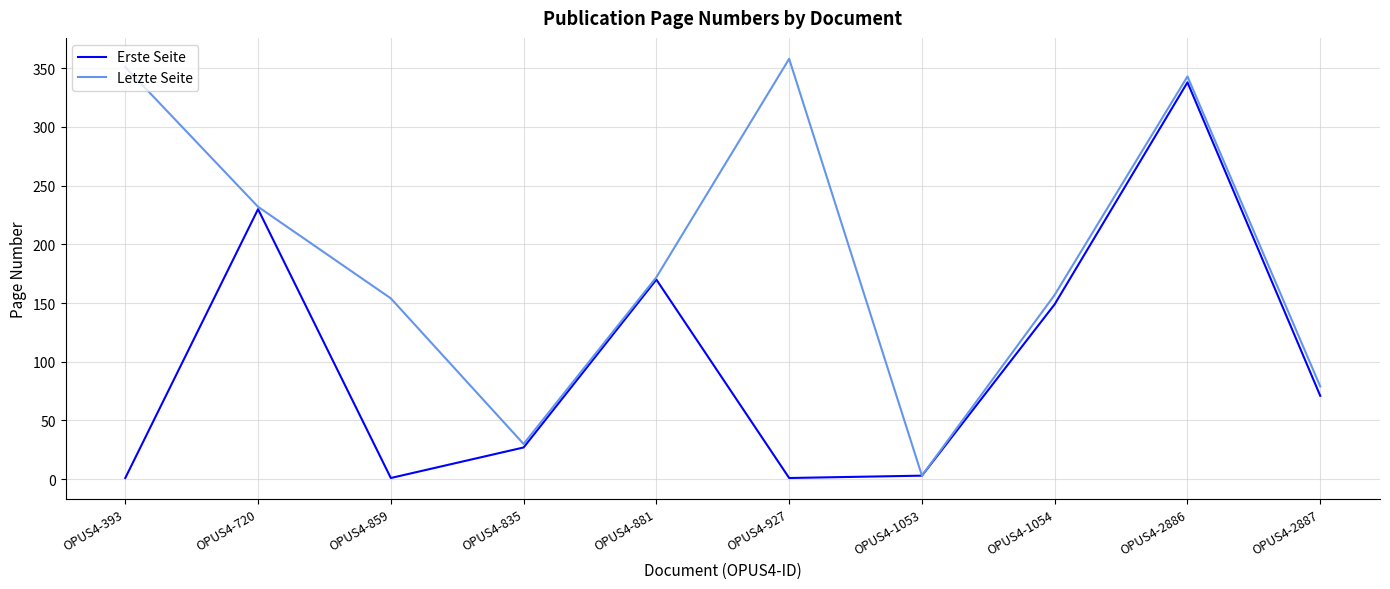

Is it true that Erste Seite equals 592 at OPUS4-2886?

False